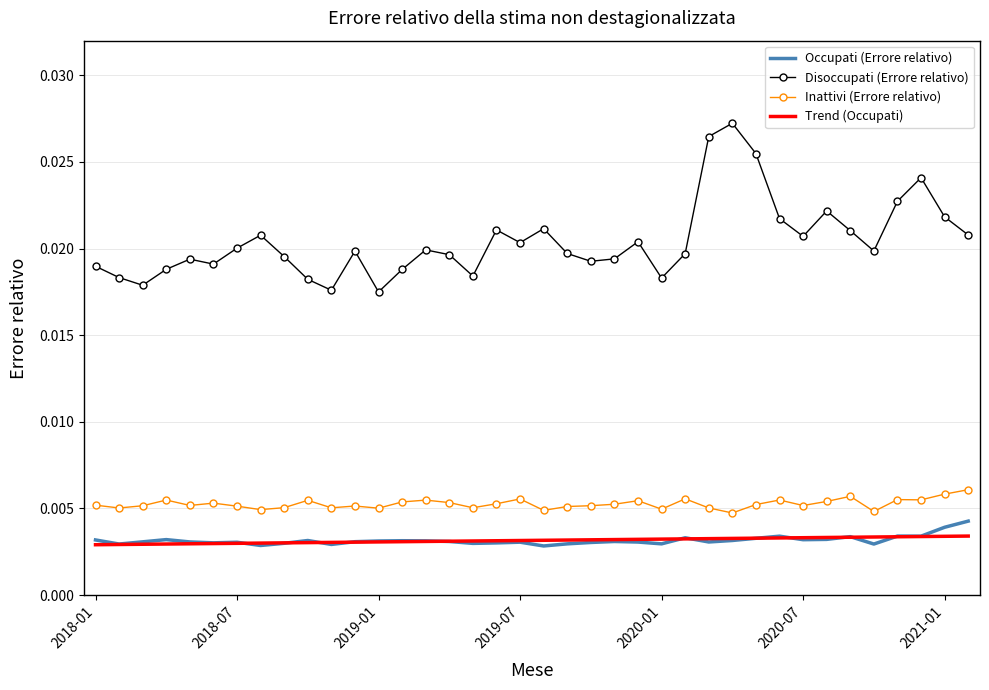

Which series has the widest spread of values?

Disoccupati (Errore relativo)